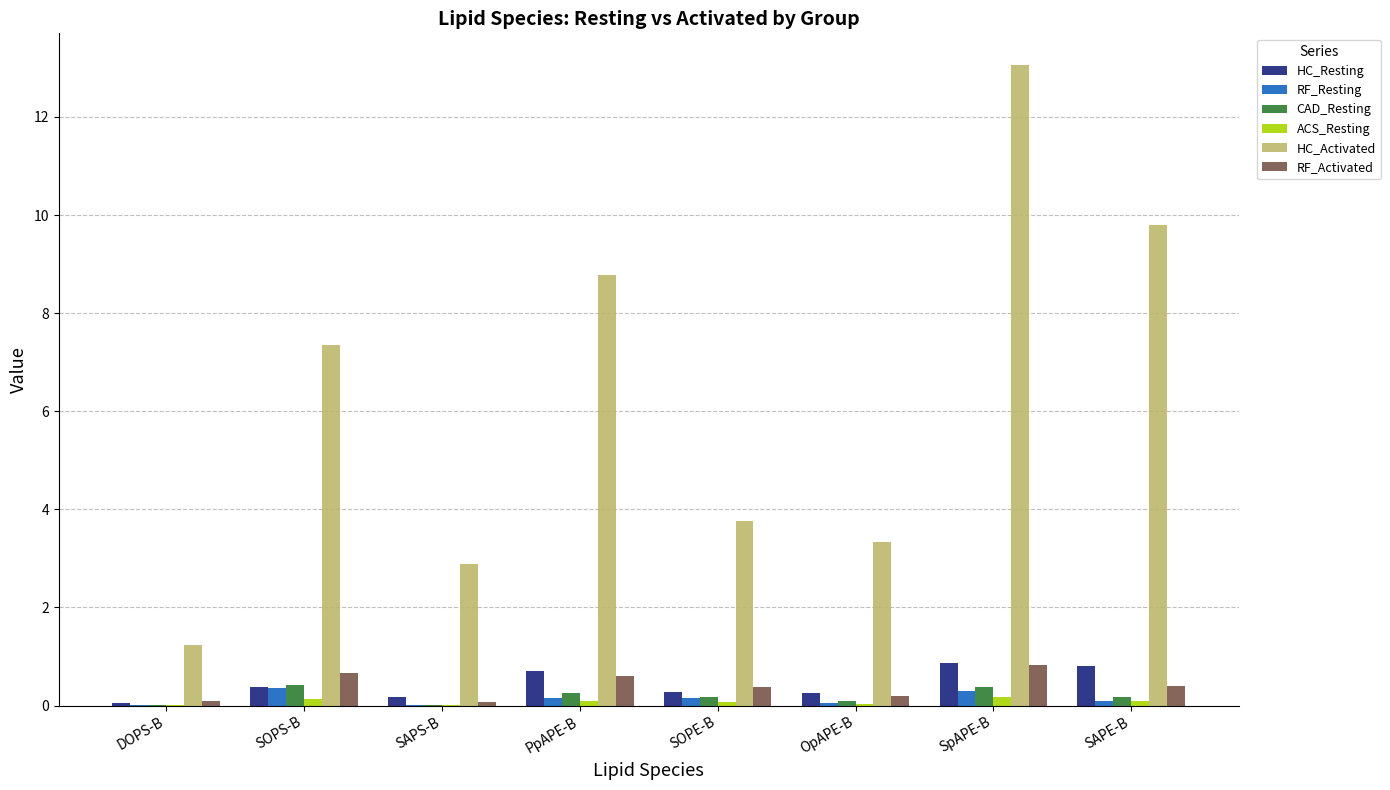

What is the maximum value for HC_Activated?

13.1